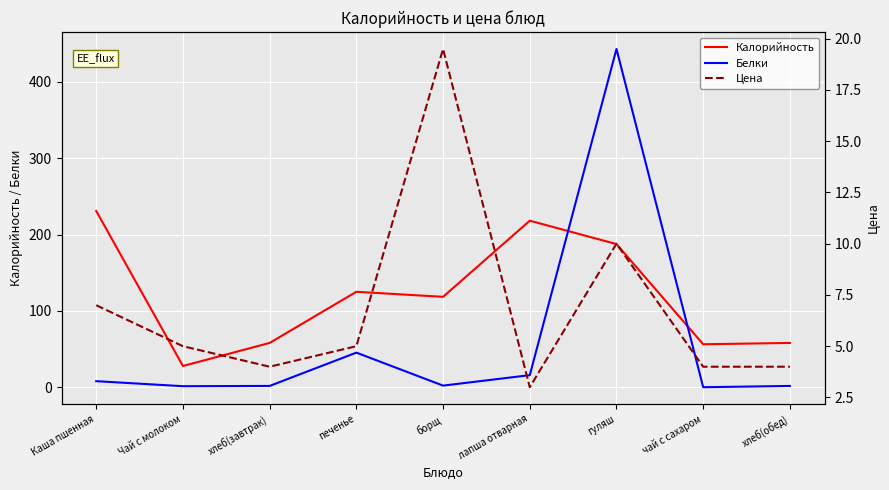

How many intersections are there between Белки and Цена?

5